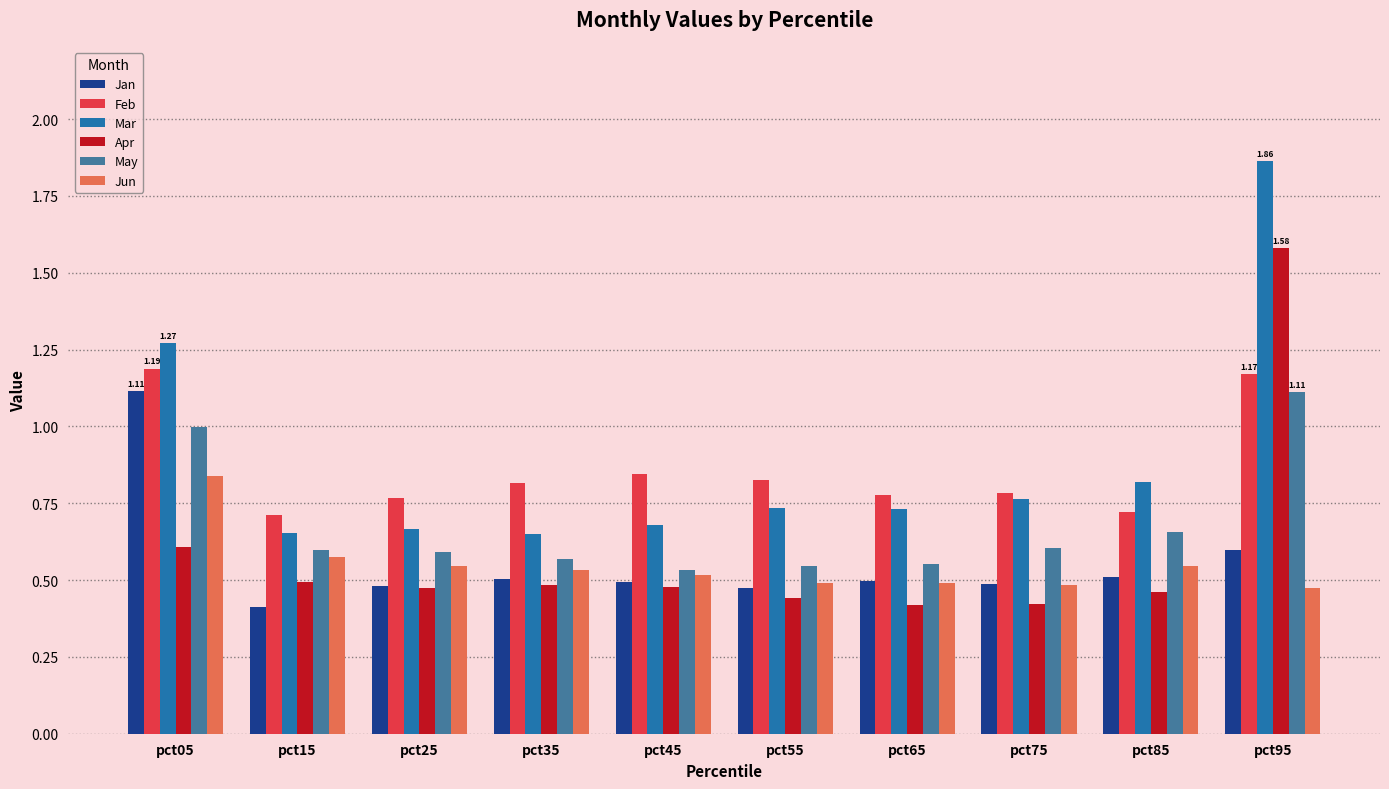

At how many categories does at least one series exceed 1?

2